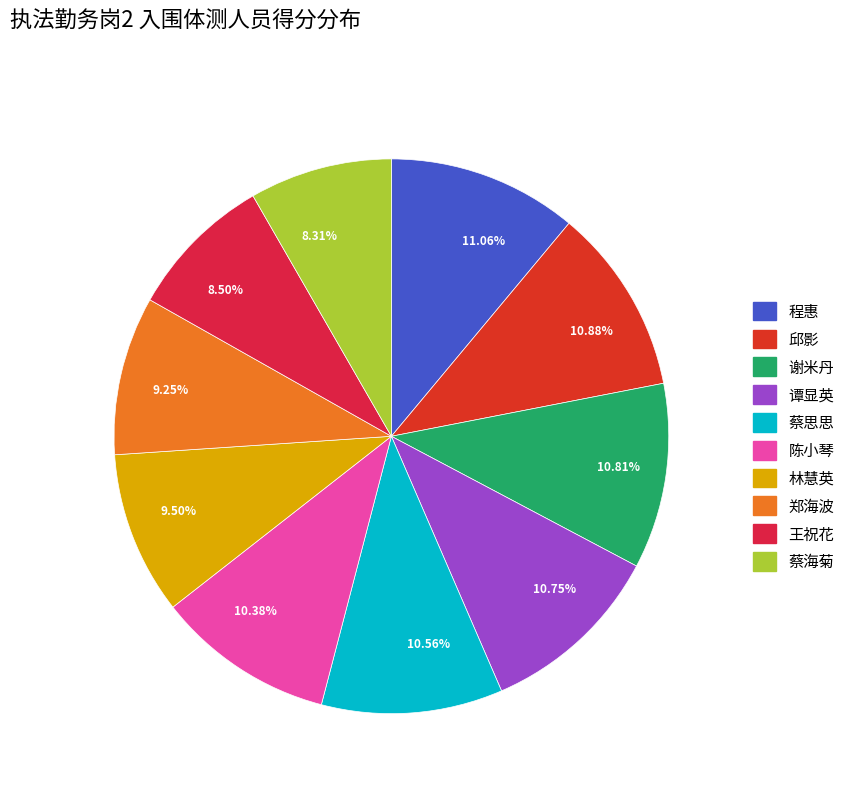

Is 10.38% the majority of the pie?

No